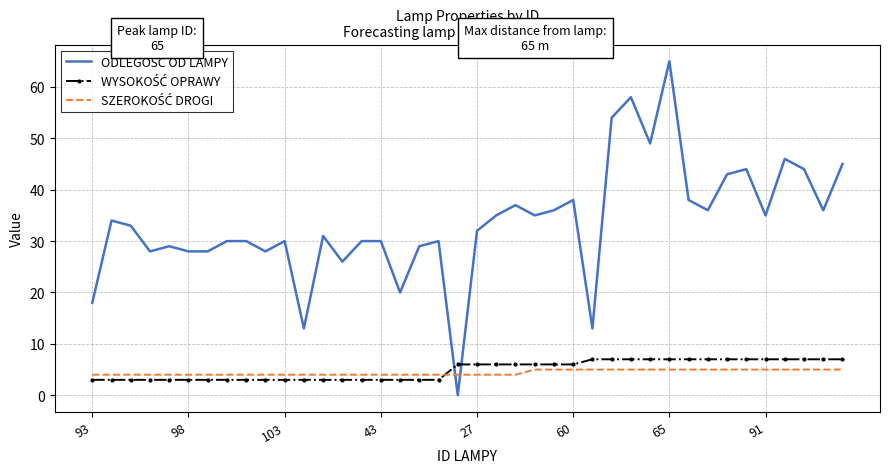

What is the greatest value displayed?

65